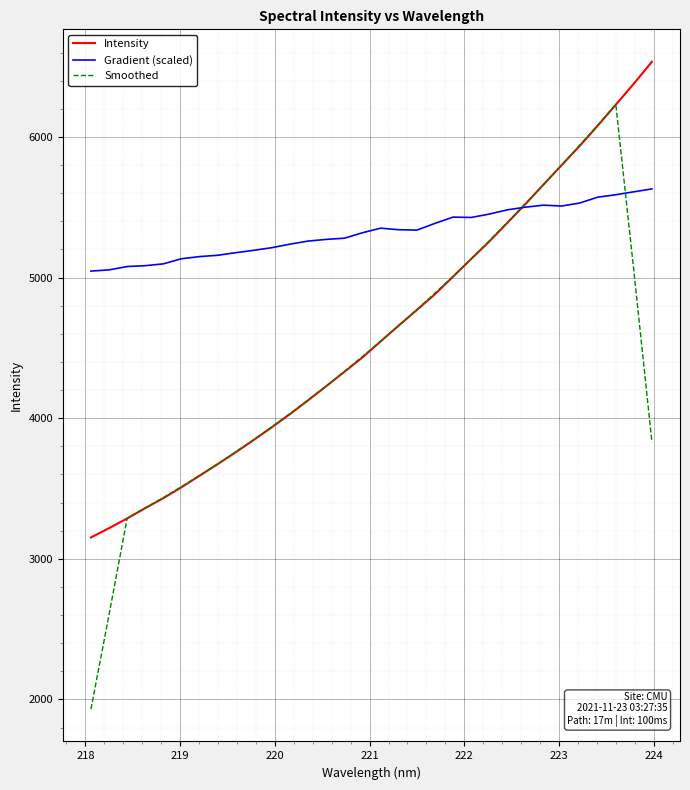

Which series has the largest total across all categories?

Gradient (scaled)